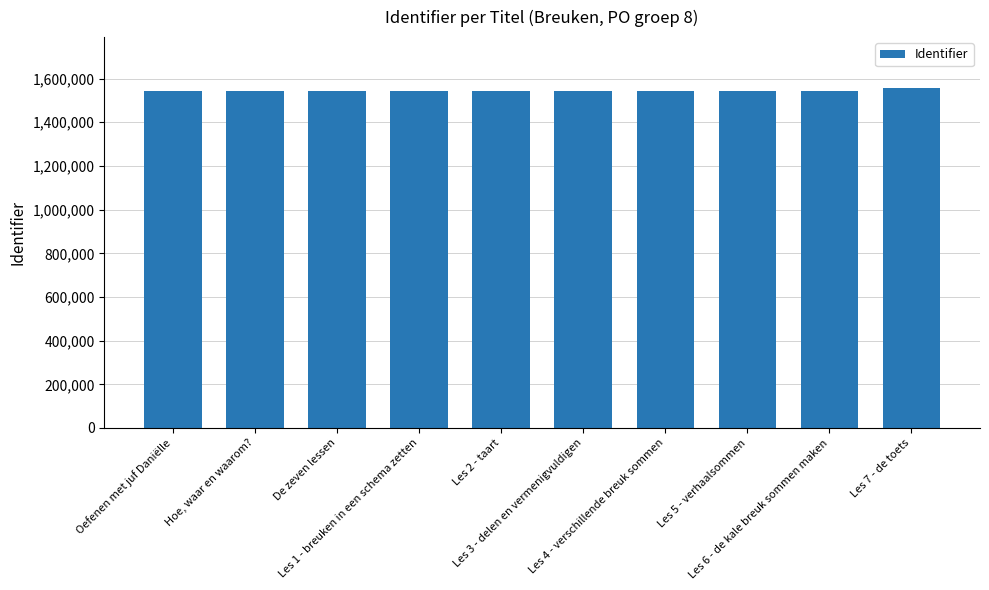

What is the label of the 4th bar from the right?

Les 4 - verschillende breuk sommen